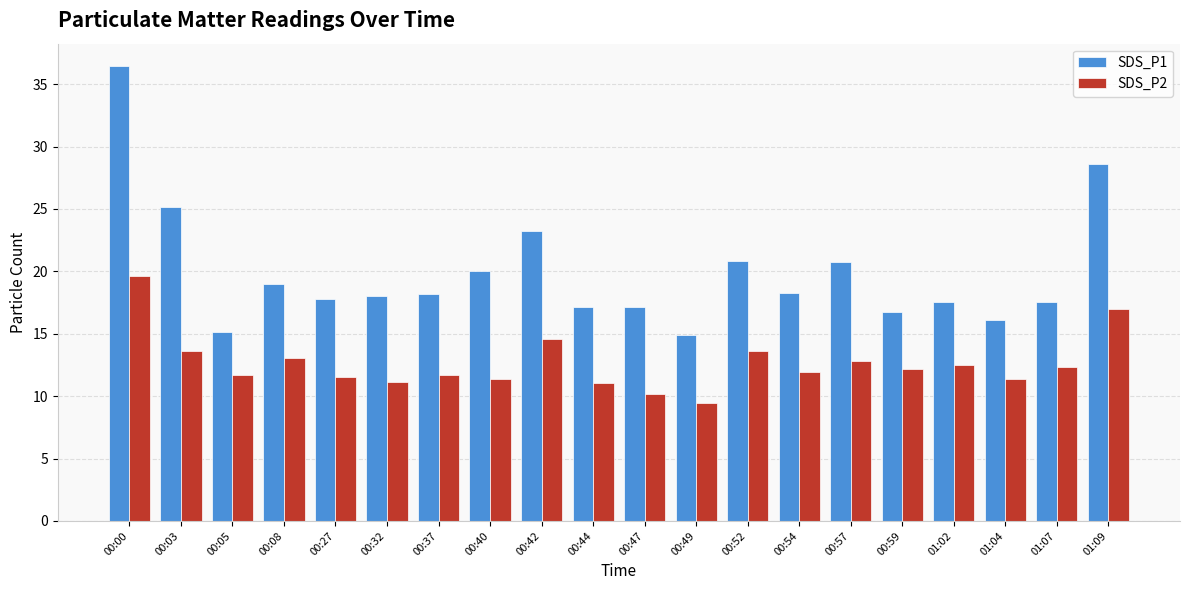

Which series has the largest total across all categories?

SDS_P1